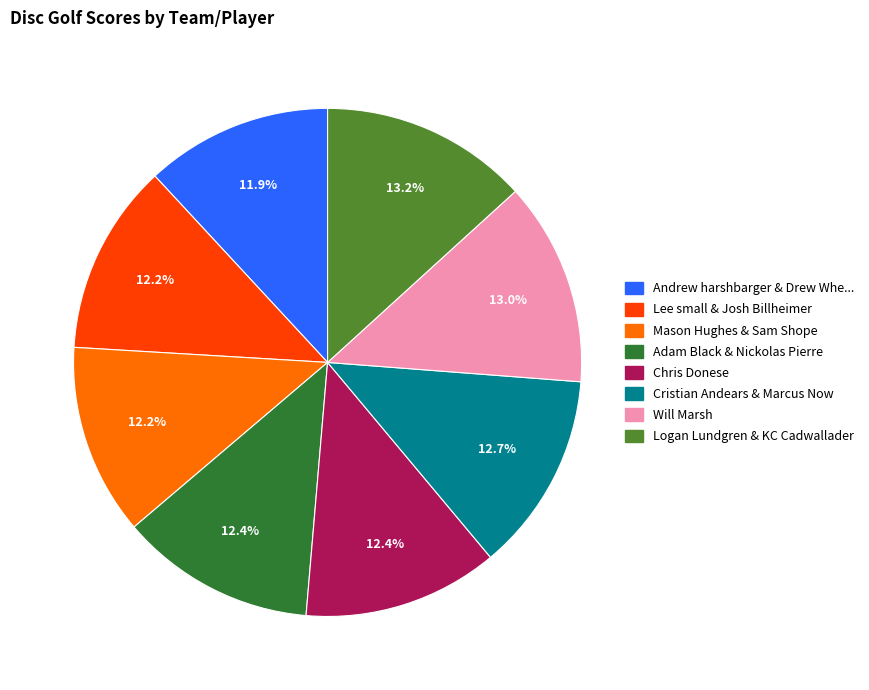

Count the number of slices in the pie.

8